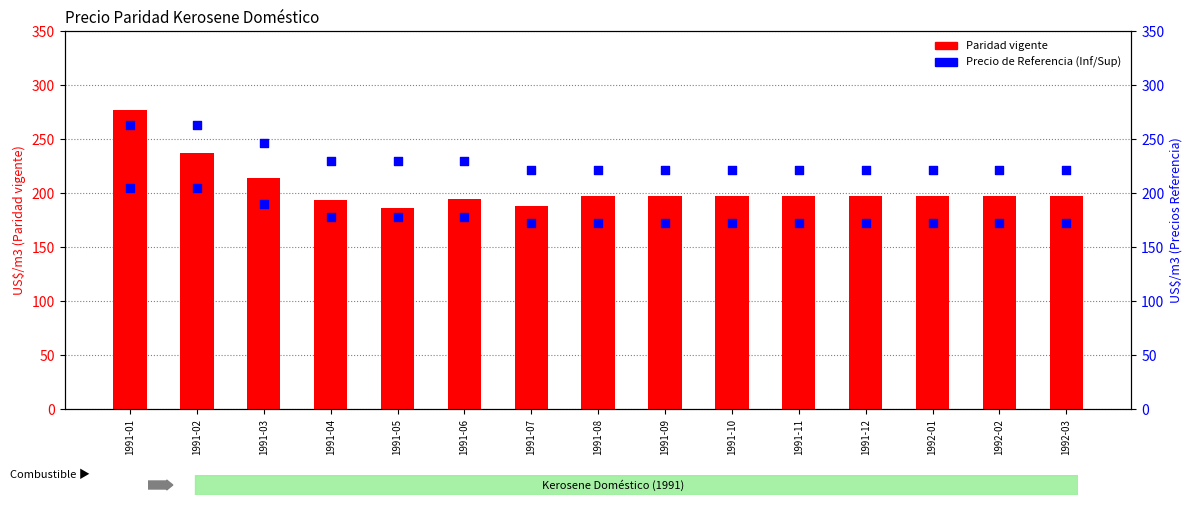

Which series reaches the minimum Y coordinate?

Precio Inferior